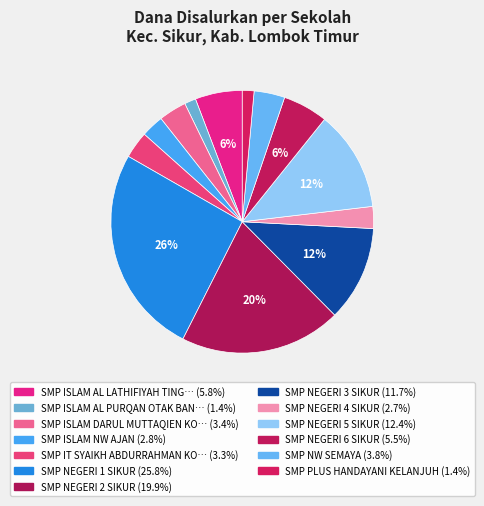

Rank the categories by value from highest to lowest.

SMP NEGERI 1 SIKUR, SMP NEGERI 2 SIKUR, SMP NEGERI 5 SIKUR, SMP NEGERI 3 SIKUR, SMP ISLAM AL LATHIFIYAH TINGGAR, SMP NEGERI 6 SIKUR, SMP NW SEMAYA, SMP ISLAM DARUL MUTTAQIEN KOTARAJA, SMP IT SYAIKH ABDURRAHMAN KOTARAJA, SMP ISLAM NW AJAN, SMP NEGERI 4 SIKUR, SMP PLUS HANDAYANI KELANJUH, SMP ISLAM AL PURQAN OTAK BANGKET